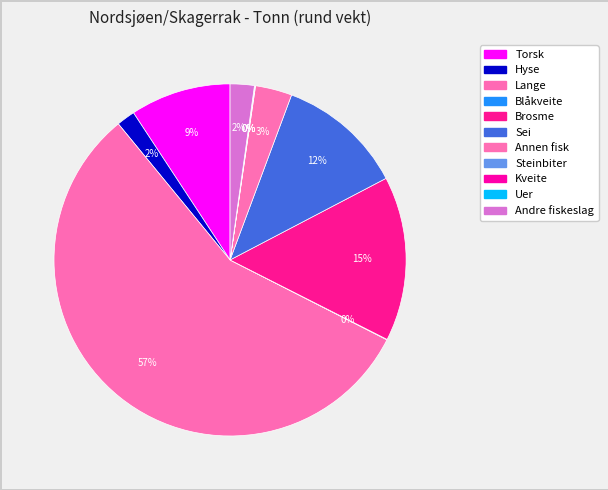

Combined, what portion of the pie is Annen fisk and Steinbiter?

3.4%